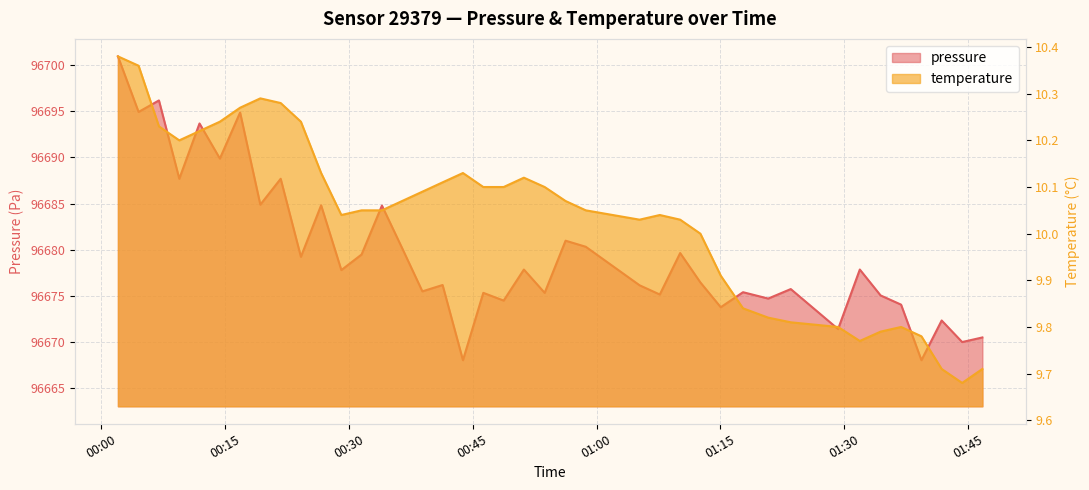

How many lines are shown in the chart?

2